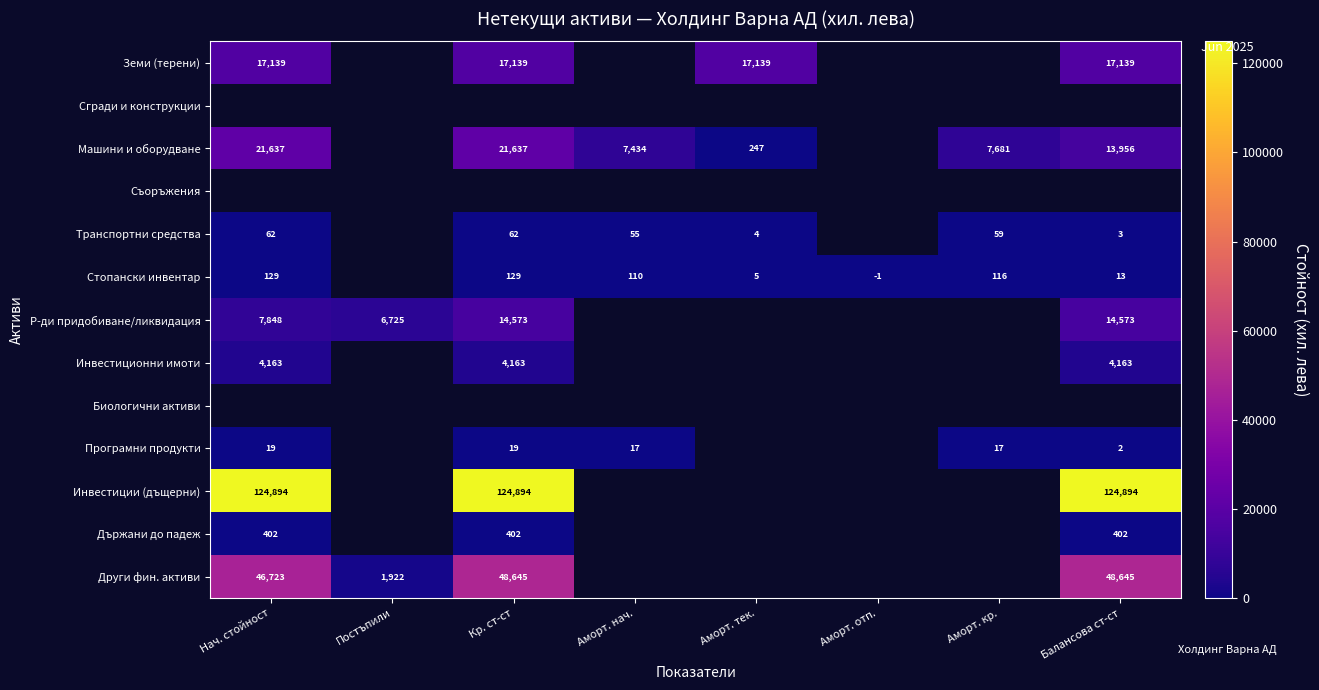

The Инвестиции (дъщерни) series shows 124894 at Балансова ст-ст. True or false?

True